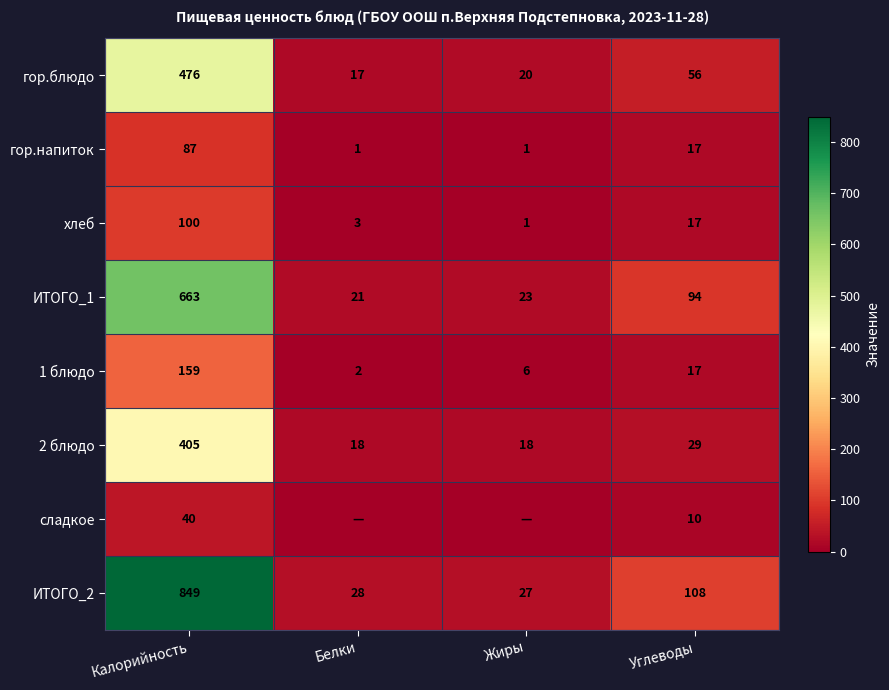

What value does the ИТОГО_2 series have at Белки, to the nearest 50?

50